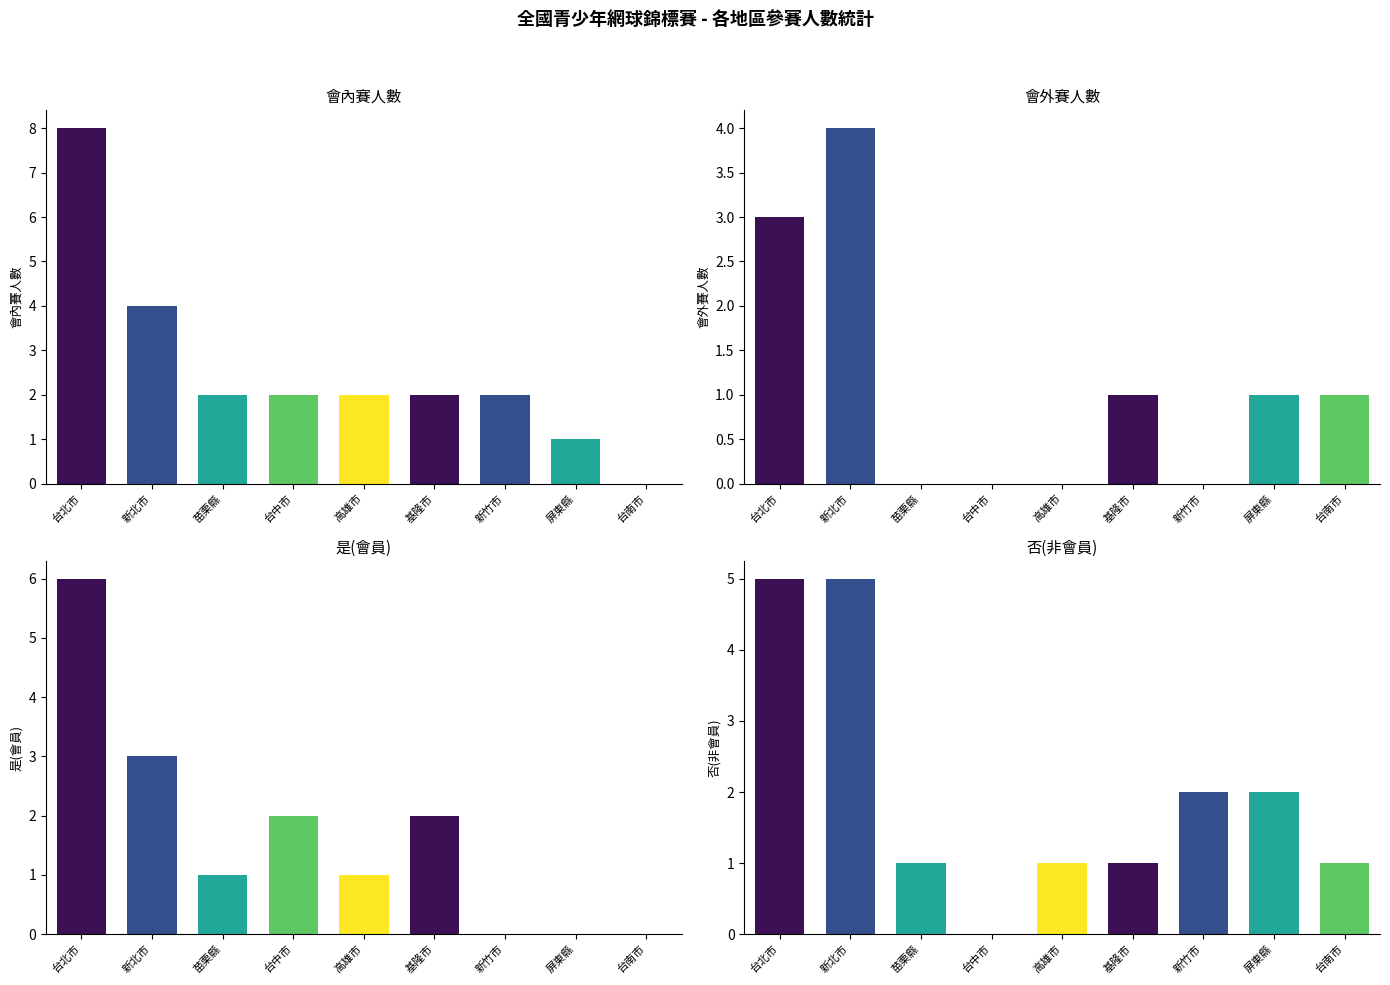

Reading left to right, transcribe all the data shown in this chart.

會內賽人數: 0=8	1=4	2=2	3=2	4=2	5=2	6=2	7=1	8=0
會外賽人數: 0=3	1=4	2=0	3=0	4=0	5=1	6=0	7=1	8=1
是(會員): 0=6	1=3	2=1	3=2	4=1	5=2	6=0	7=0	8=0
否(非會員): 0=5	1=5	2=1	3=0	4=1	5=1	6=2	7=2	8=1